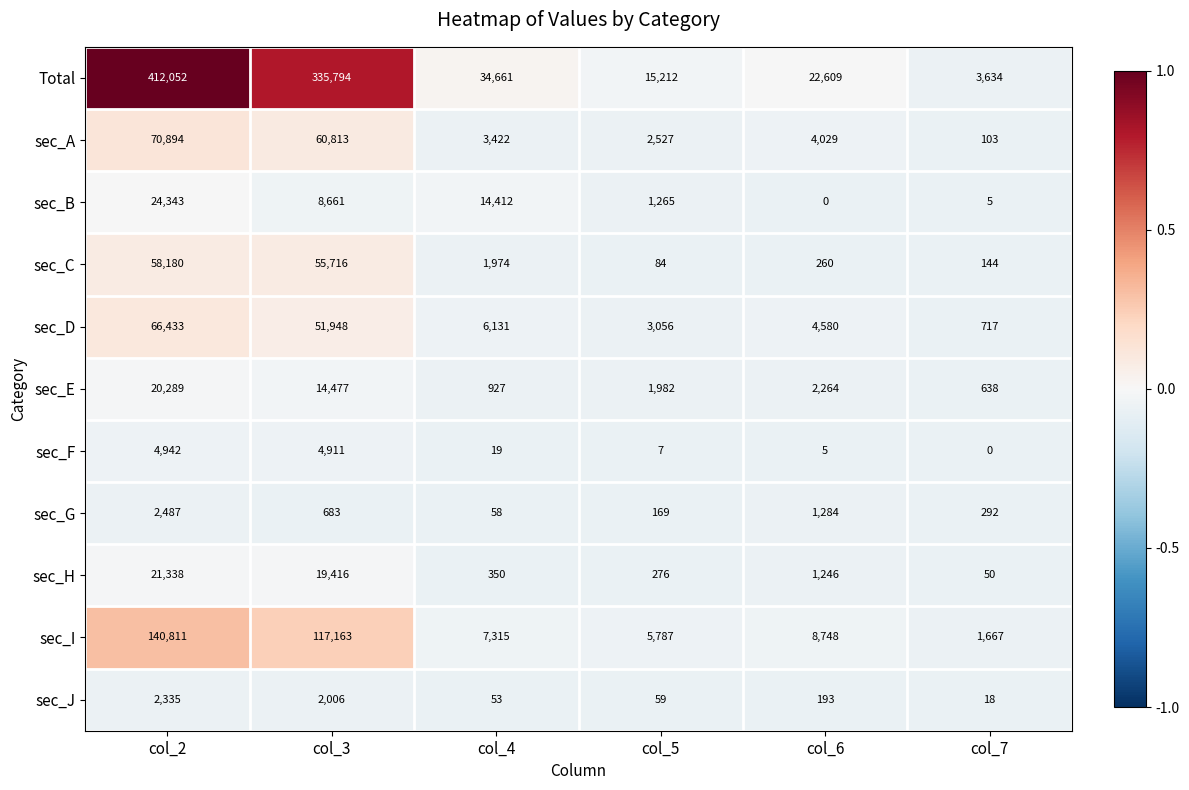

Count the number of data series in this chart.

11